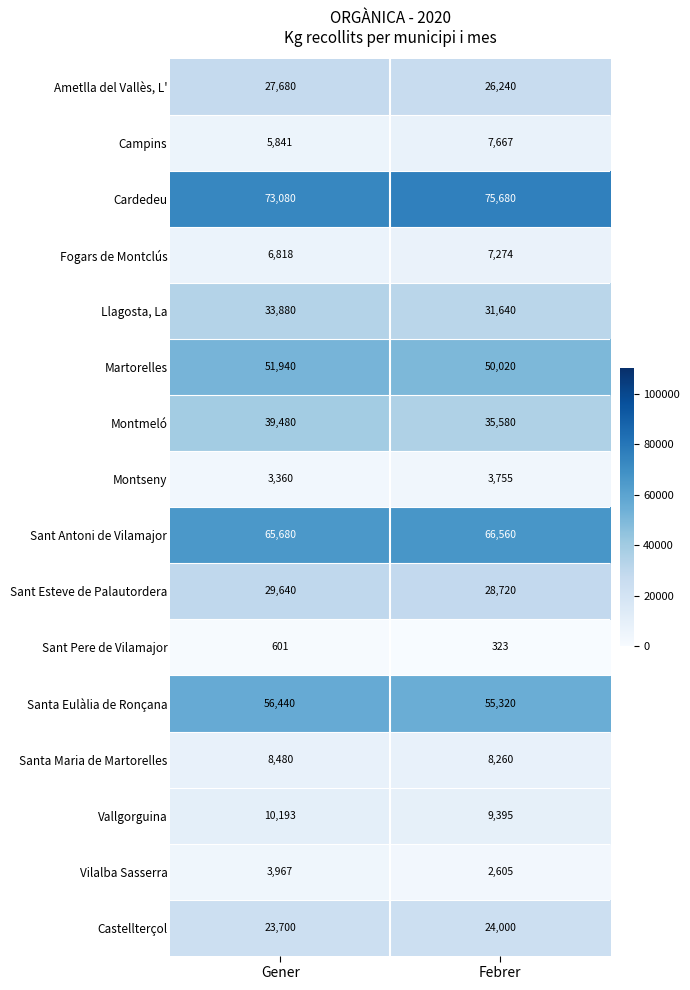

Read the Cardedeu value at Febrer.

75680